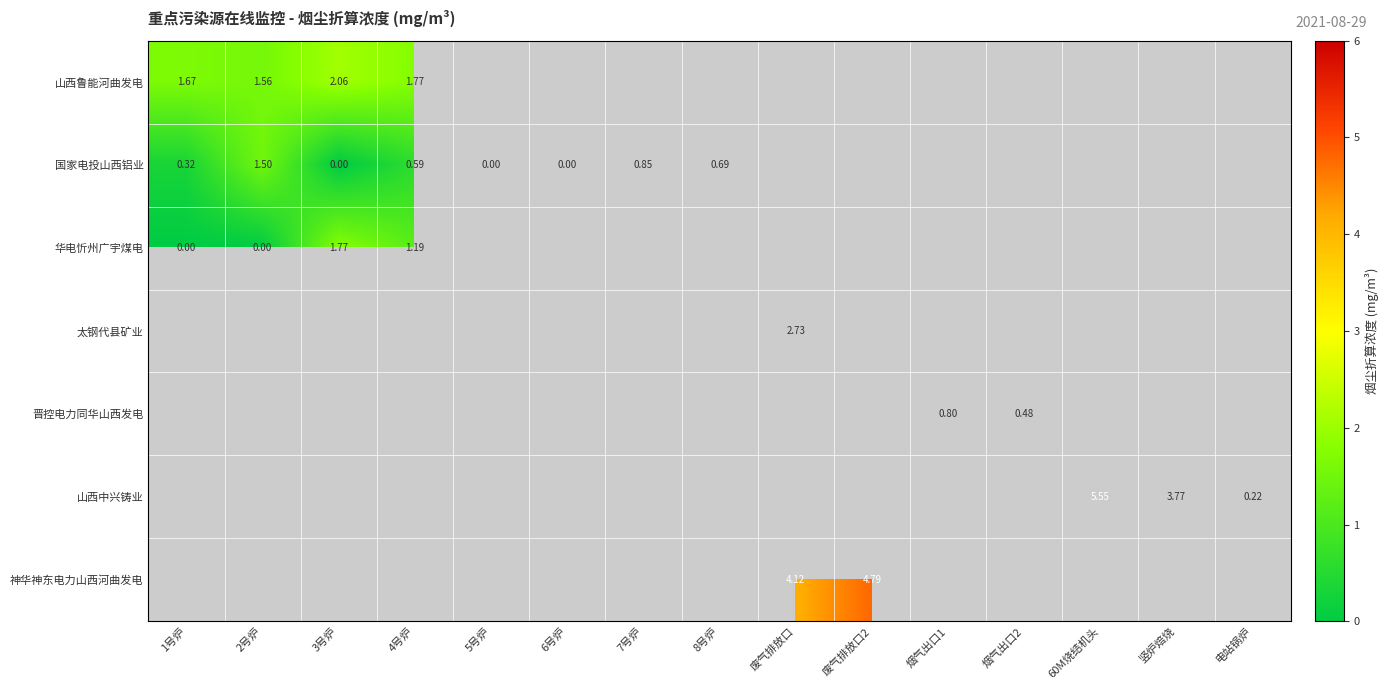

Is it true that 晋控电力同华山西发电 equals 0.8 at 烟气出口1?

True